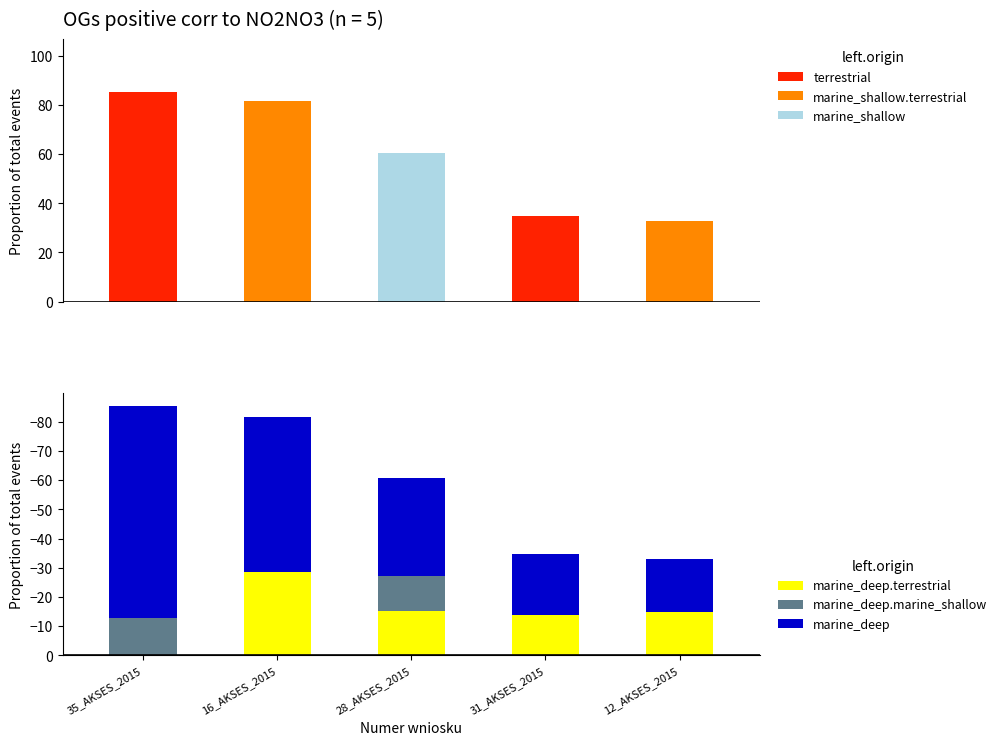

True or false: marine_shallow has a value of -33.8 at 16_AKSES_2015.

False